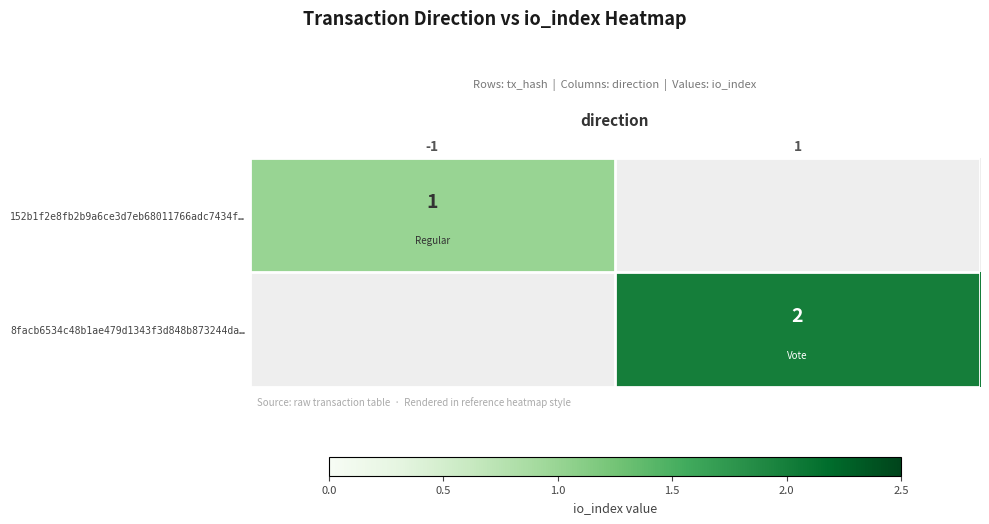

Is it true that 8facb6534c48b1ae479d1343f3d848b873244da… equals 3 at 1?

False